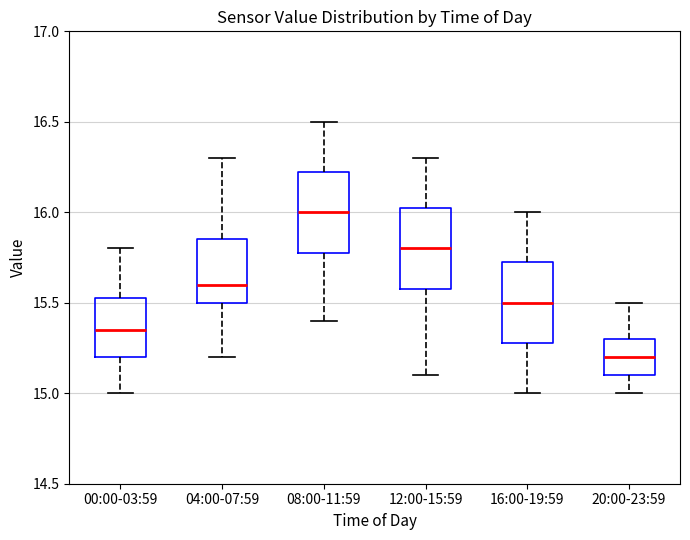

Which box's median line is the highest?

08:00-11:59